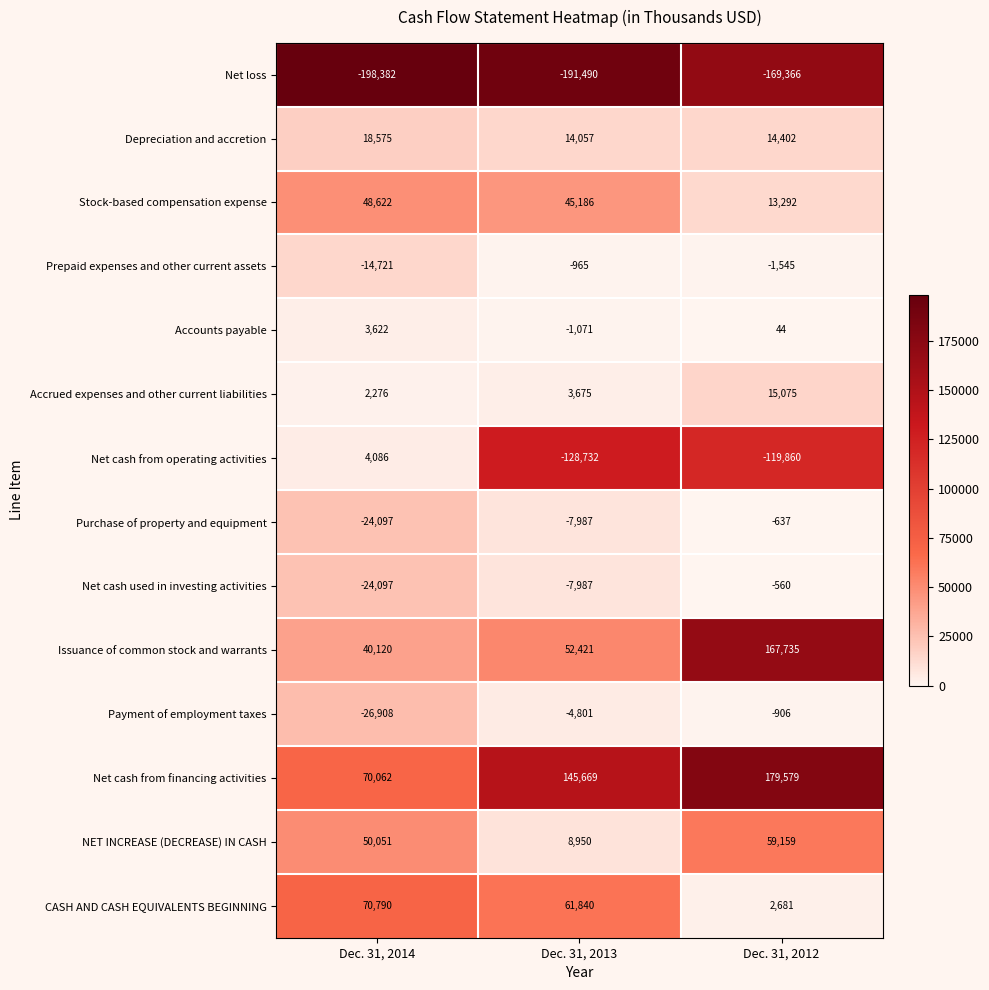

At which category is the sum across all series the highest?

Dec. 31, 2012